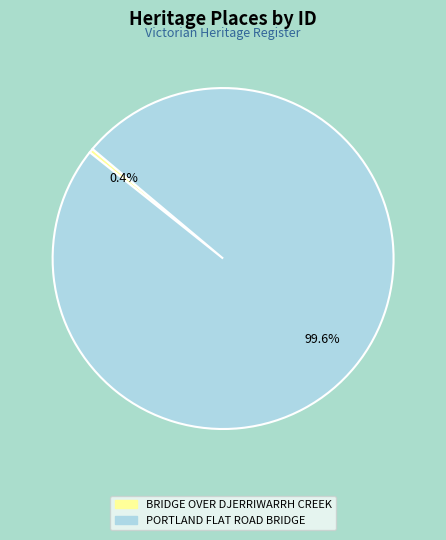

Which slice represents more than half of the pie?

PORTLAND FLAT ROAD BRIDGE